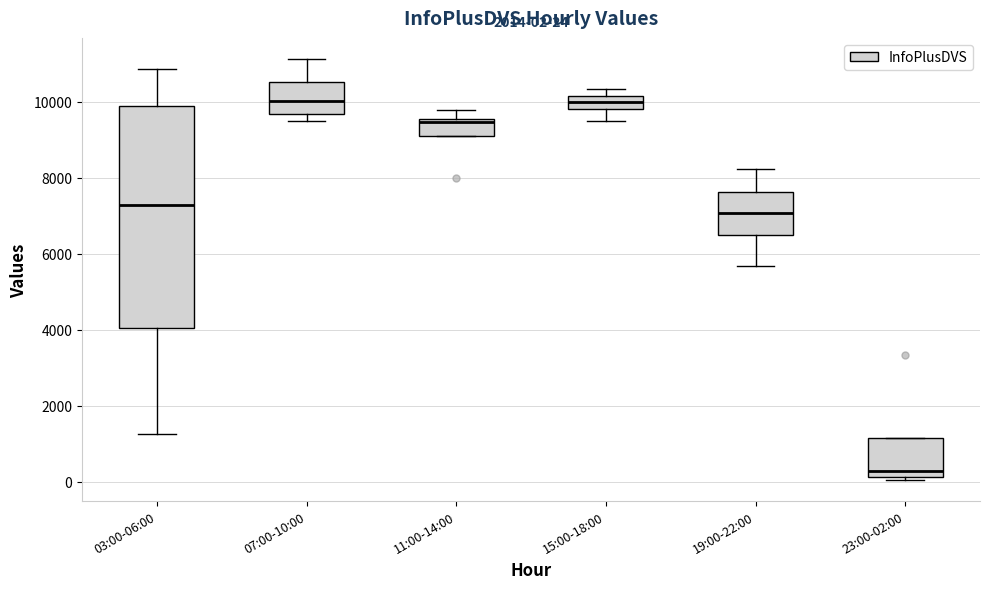

Which box is the tallest, from its lower edge to its upper edge?

03:00-06:00